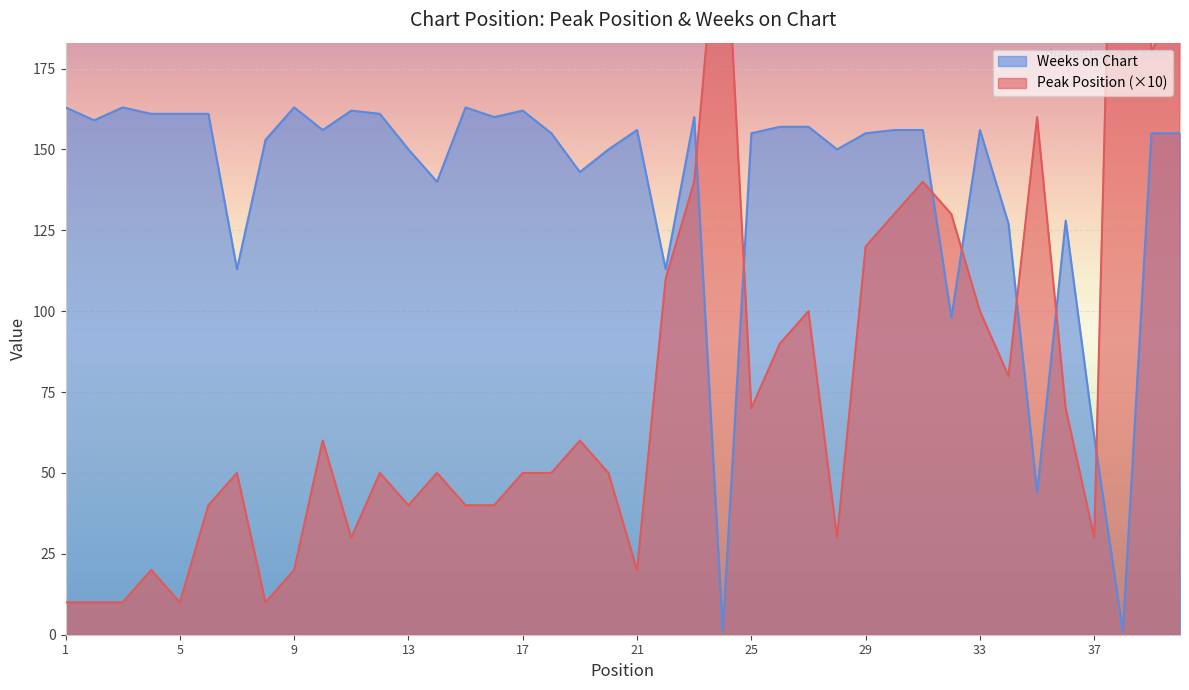

How many series are shown in this chart?

2